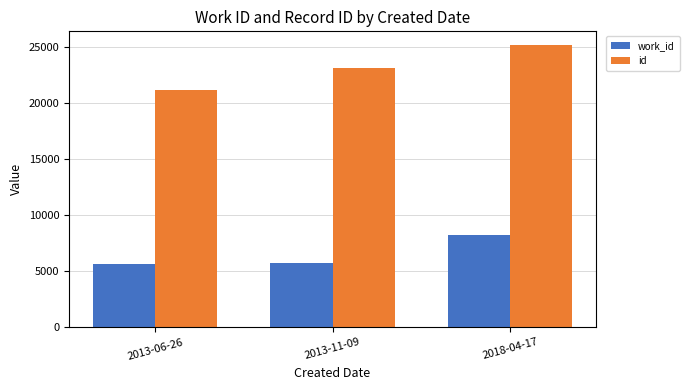

How many groups of bars are there?

3